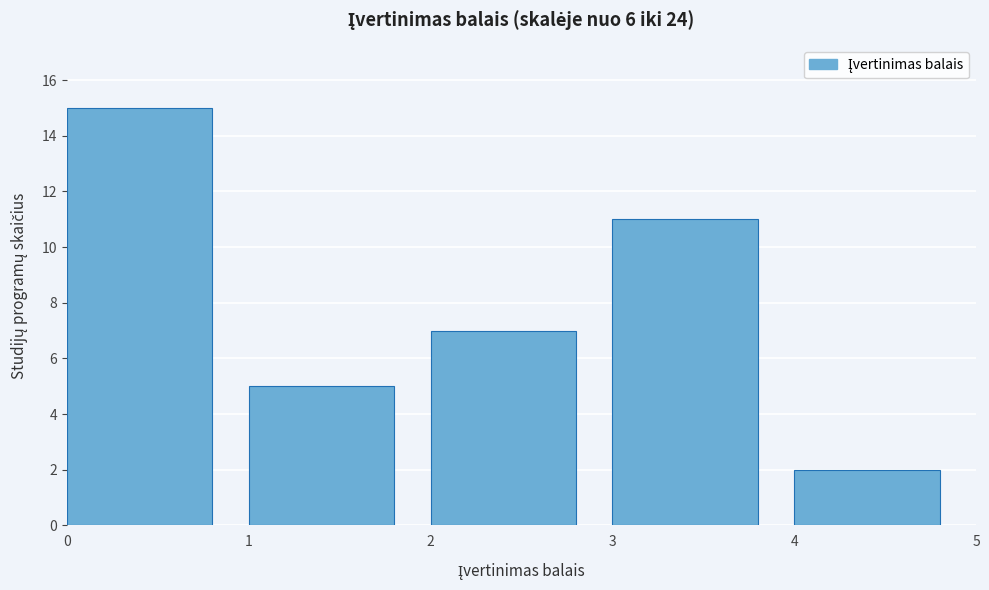

Reading left to right, list every bar in this chart as the range it spans on the x-axis followed by its height. The values are not printed on the chart, so give them approximately, as read against the axis.

0 to 1: 15
1 to 2: 5
2 to 3: 7
3 to 4: 11
4 to 5: 2